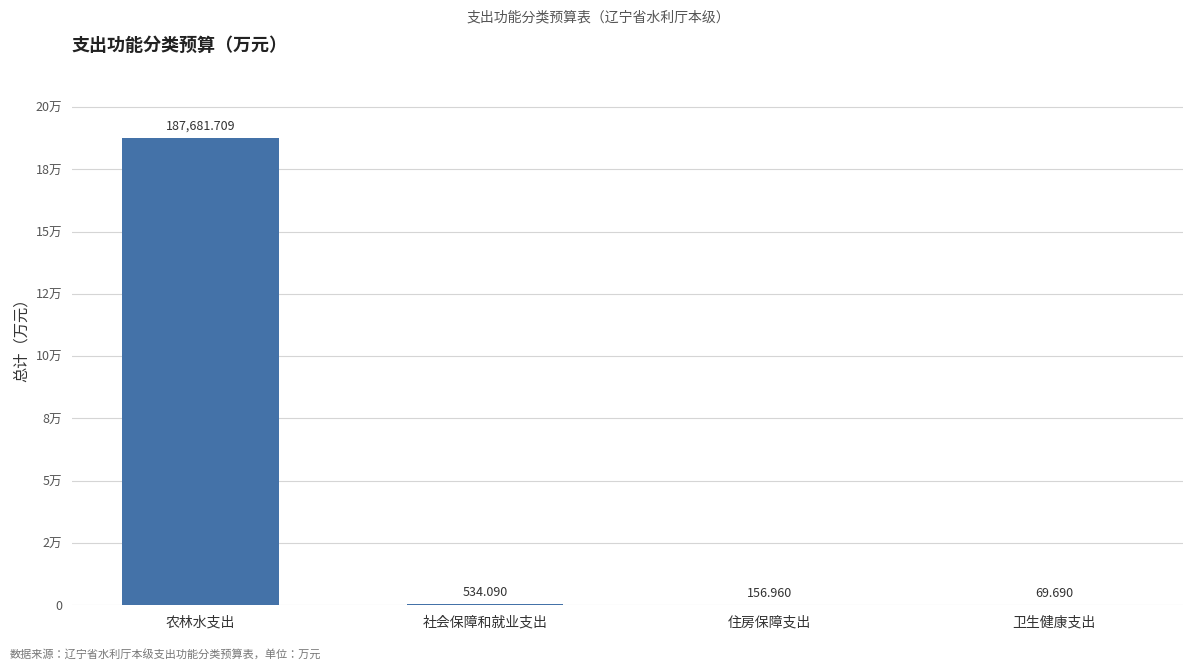

What is the label of the 2nd bar from the left?

社会保障和就业支出